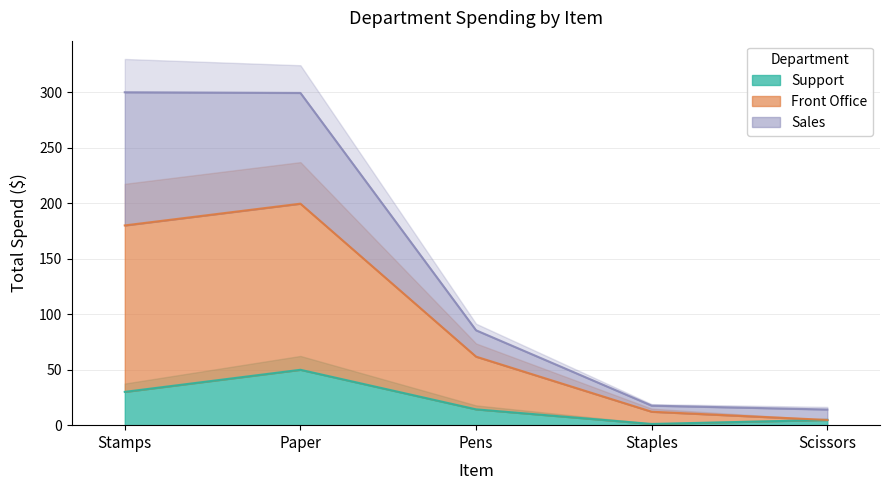

What is the spread (max minus min) of values at Scissors?

9.4